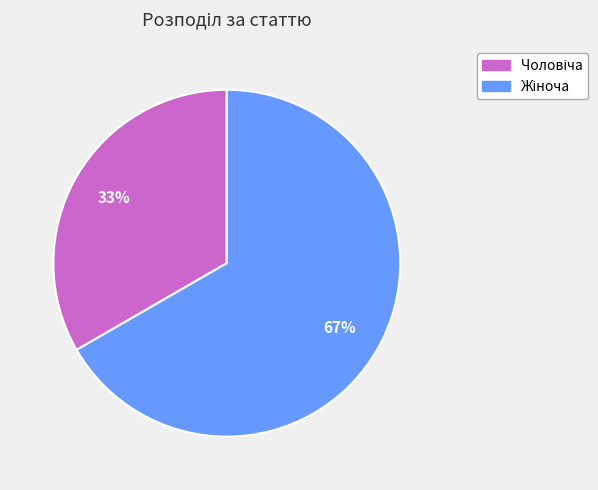

How many slices are in this pie chart?

2